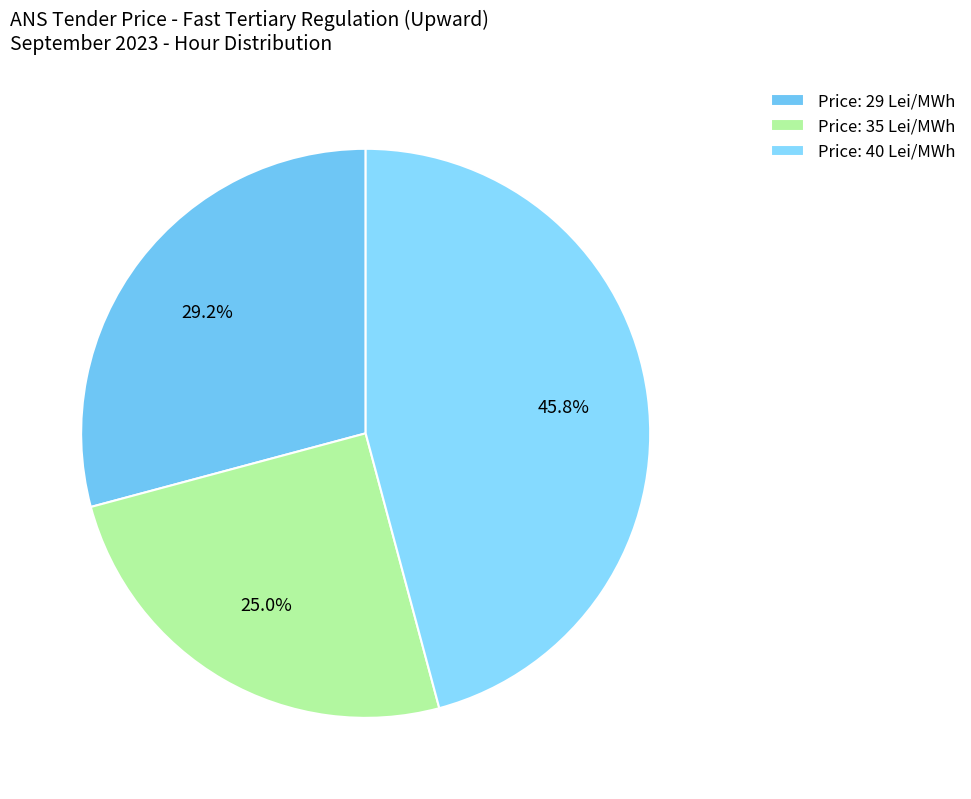

How many segments does this pie chart have?

3